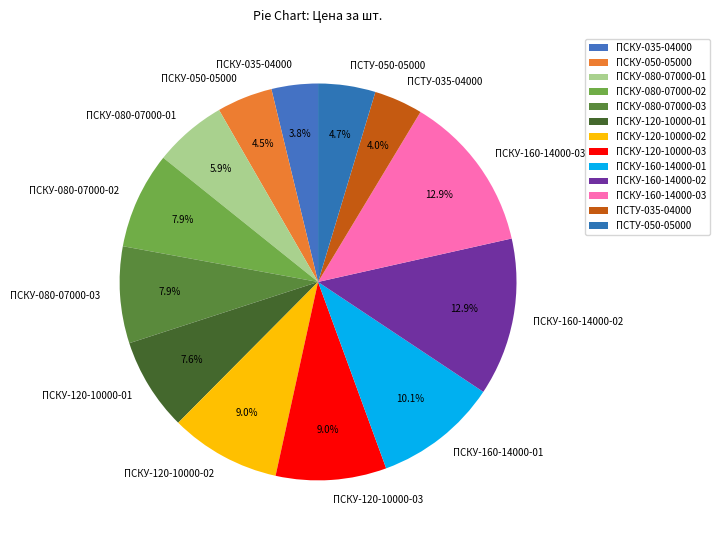

To the nearest percent, what is the difference between the ПСКУ-035-04000 and ПСТУ-050-05000 slice percentages?

1%